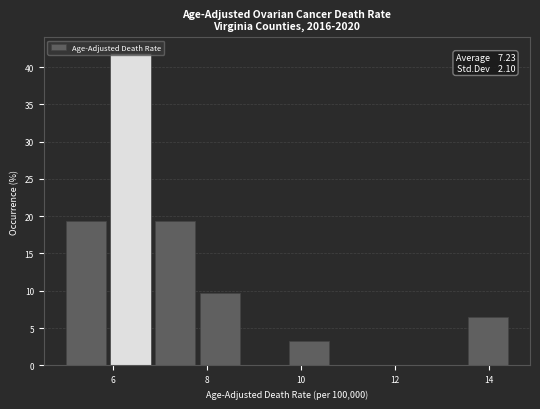

Which range on the x-axis has the tallest bar?

5.95 to 6.90